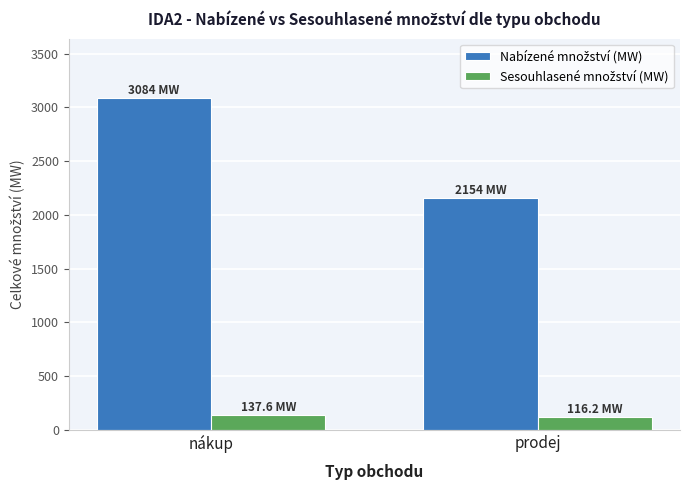

What is the difference between the highest and lowest values at nákup?

2946.4